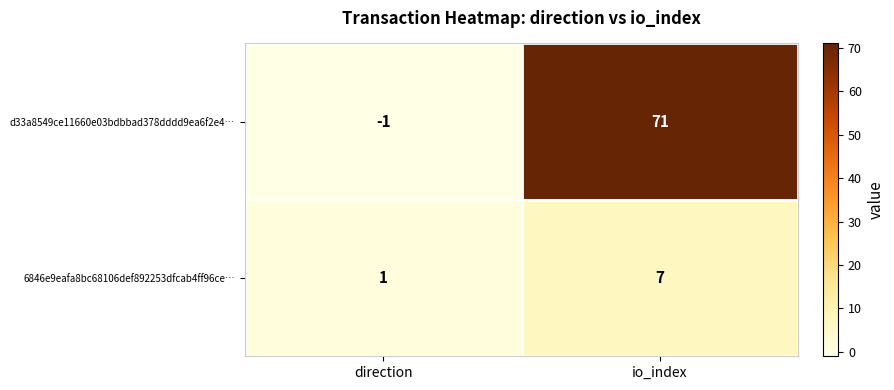

Which series has the widest spread of values?

d33a8549ce11660e03bdbbad378dddd9ea6f2e4…